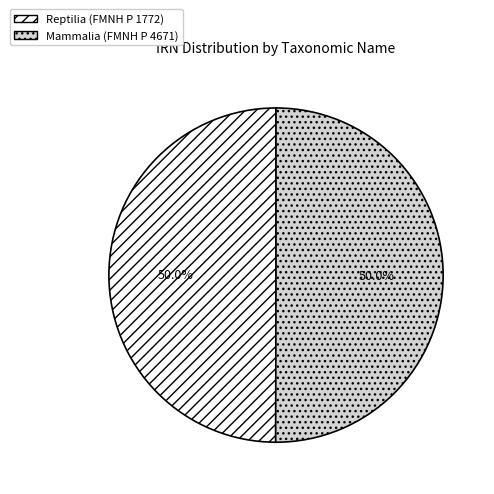

What is the ratio of the value at Mammalia (FMNH P 4671) to the value at Reptilia (FMNH P 1772)?

1.0